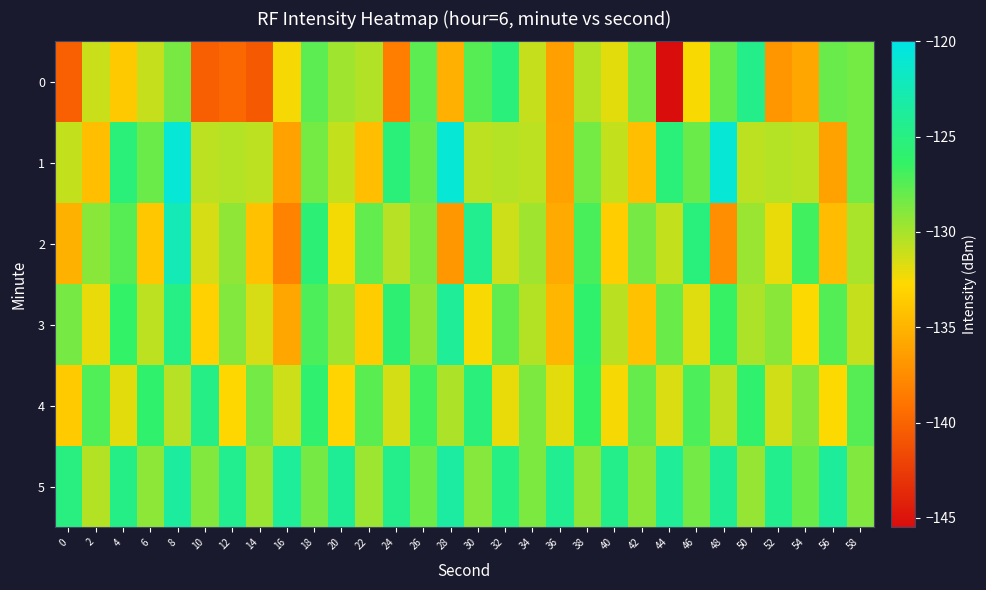

How many data points does each series have?

30